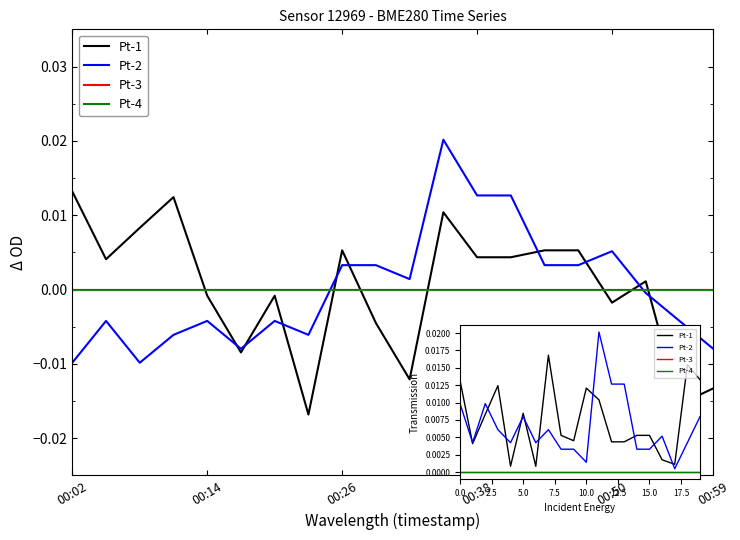

Is this an area chart (filled region under the line)?

No